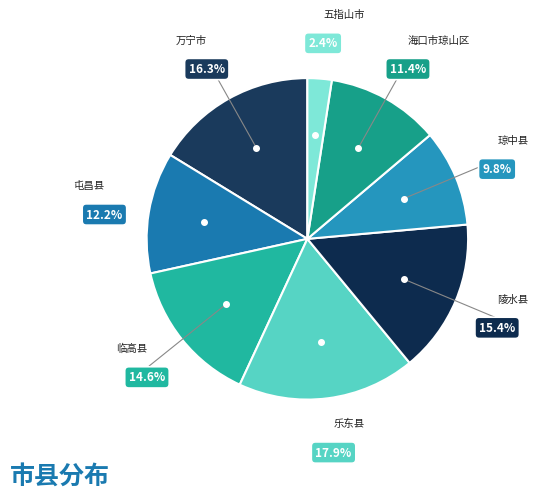

To the nearest percent, what portion does 海口市琼山区 represent?

11%